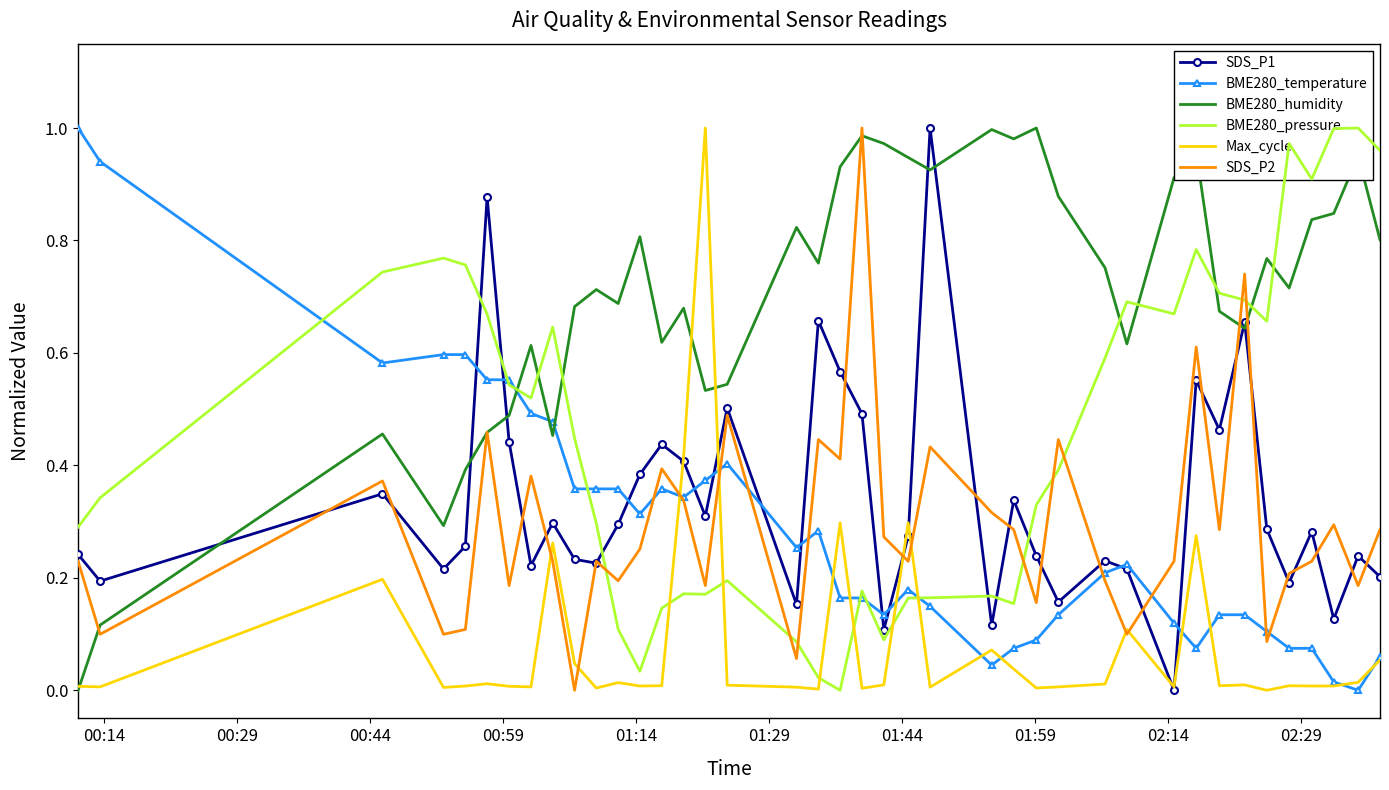

The value of SDS_P2 at 02:29 is -0.4. True or false?

False